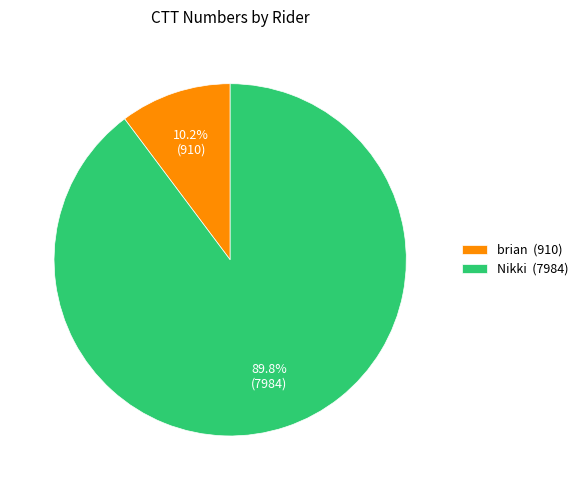

Which category has the smallest portion of the pie?

brian